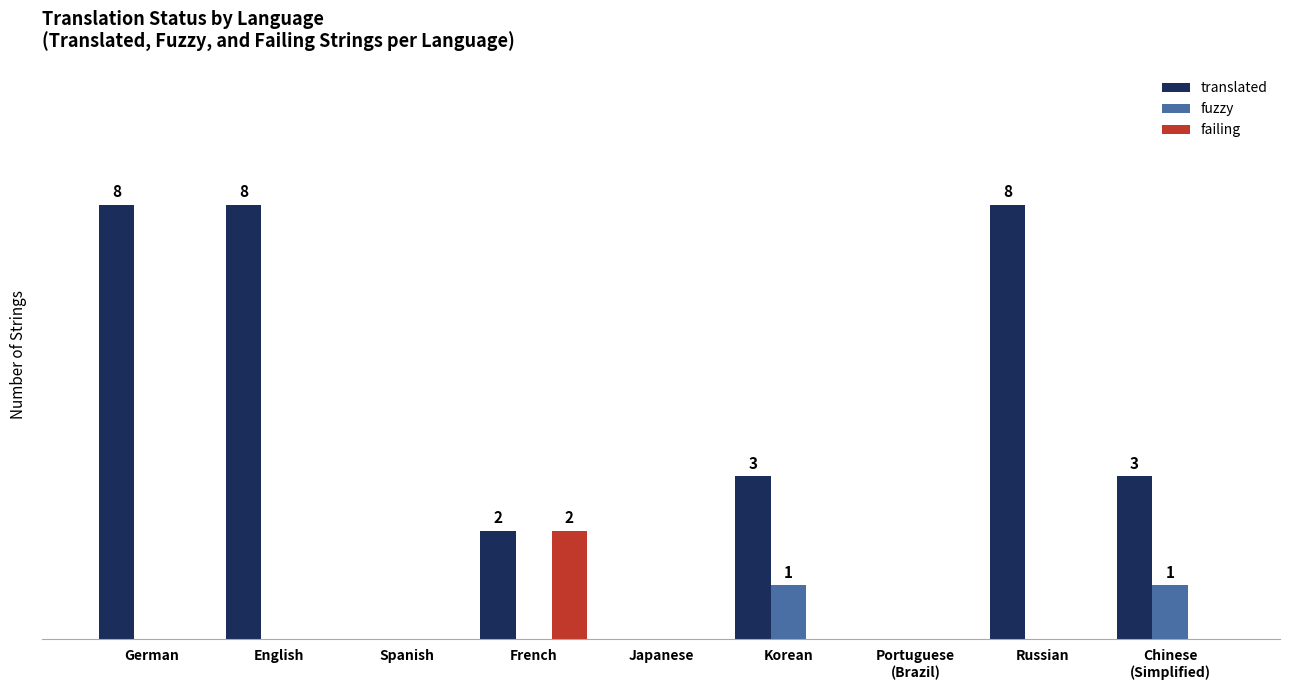

Between Russian and Chinese
(Simplified), which series saw the biggest shift?

translated